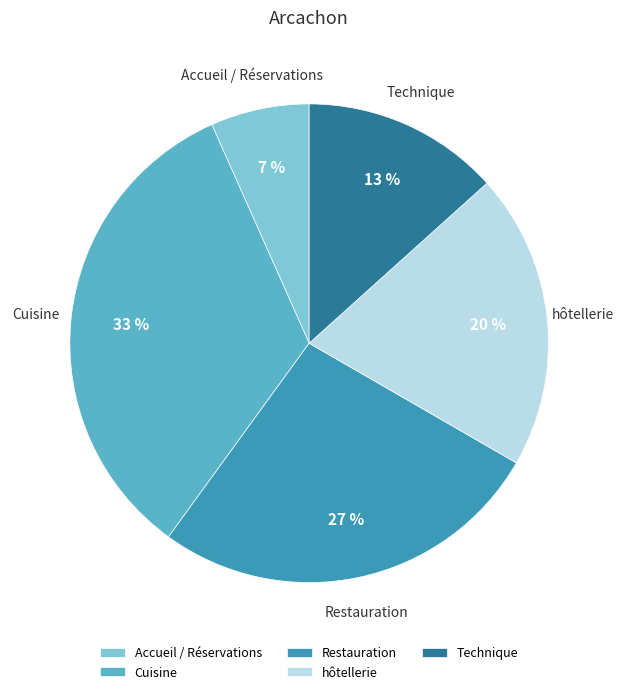

Is hôtellerie the majority of the pie?

No